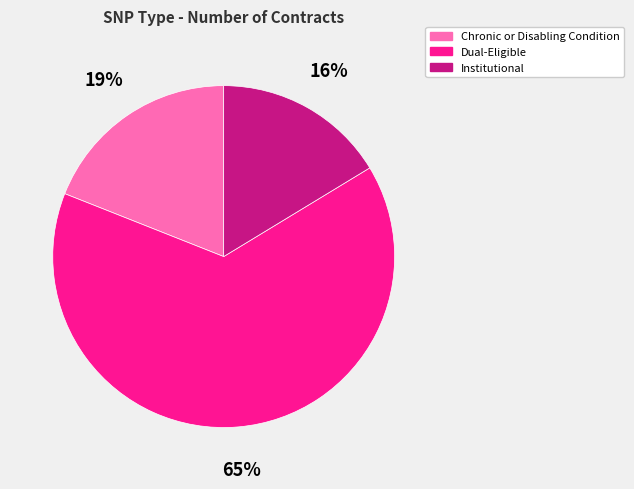

Count the number of slices in the pie.

3